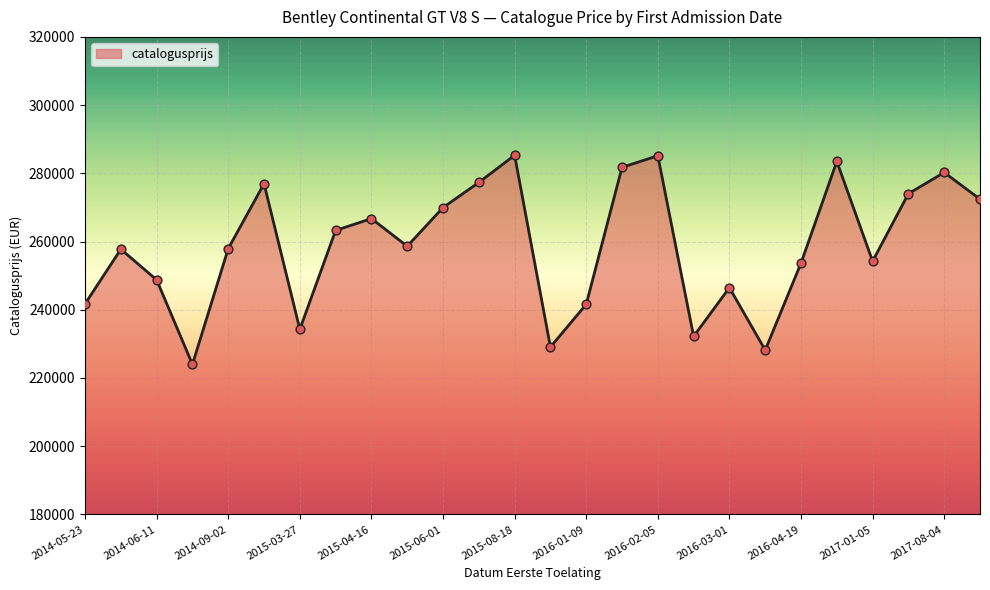

What is the greatest value displayed?

285288